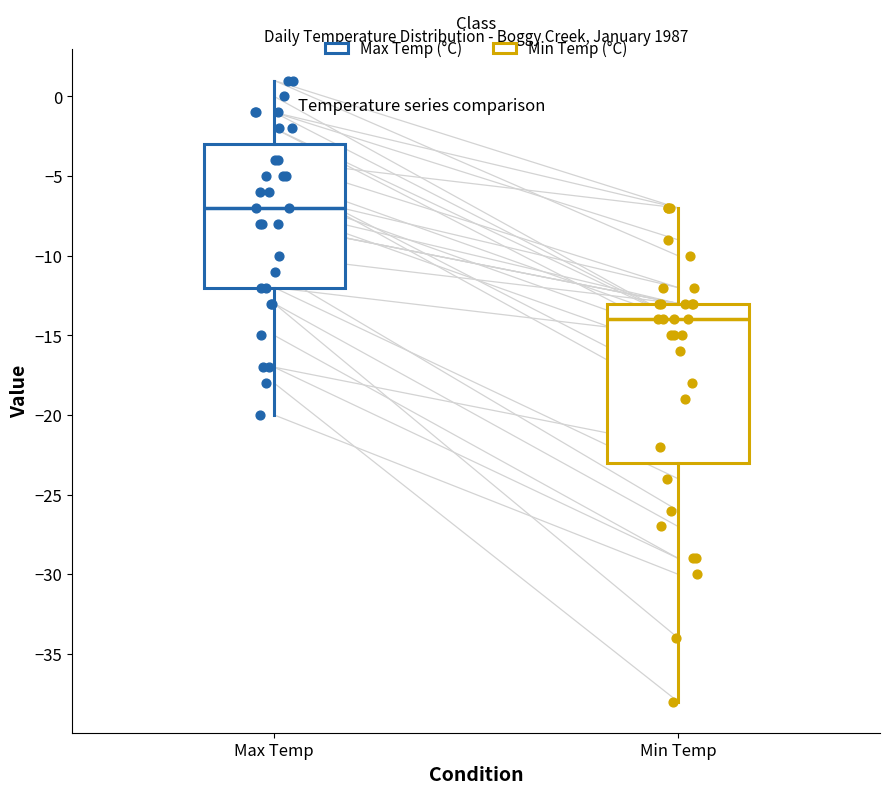

Reading left to right, transcribe this box plot: for each box, give where its median line is, the range the box spans, and where its two whiskers end, as read against the y-axis. The values are not printed on the chart, so give them approximately, as read against the axis.

Max Temp: median -7, box -12 to -3, whiskers -20 to 1
Min Temp: median -14, box -23 to -13, whiskers -38 to -7